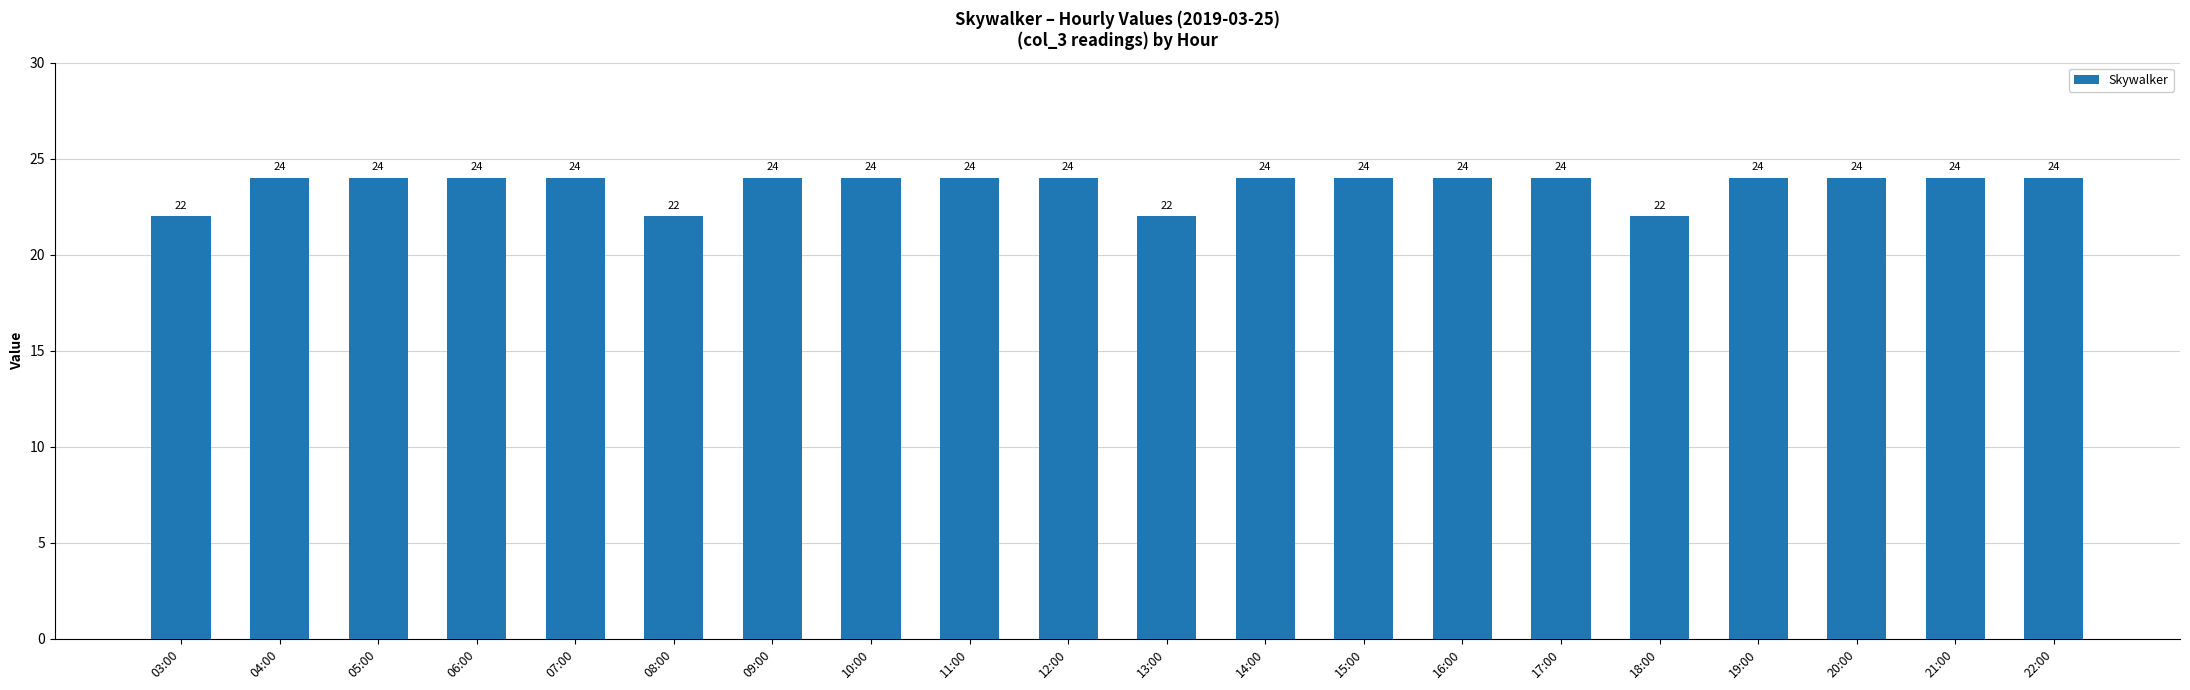

Reading left to right, list all the values displayed in this chart.

22	24	24	24	24	22	24	24	24	24	22	24	24	24	24	22	24	24	24	24